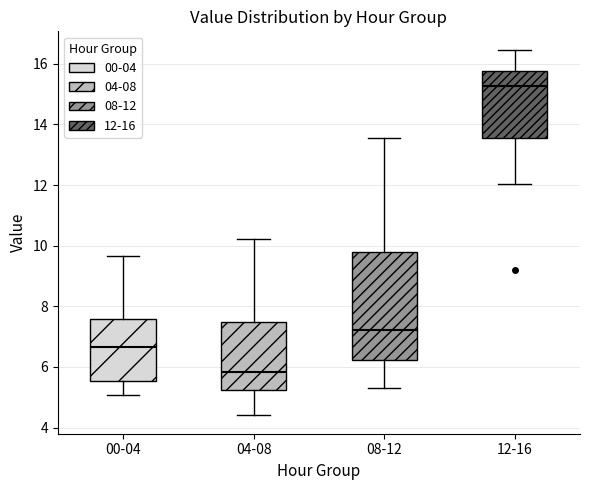

Which box has the highest median line?

12-16